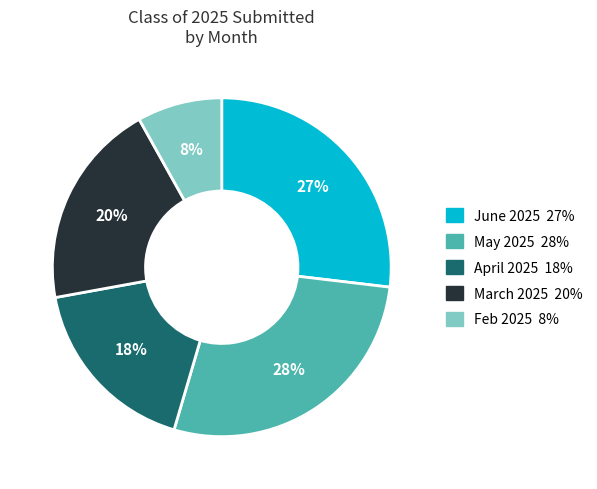

Is there a majority slice in this chart?

No